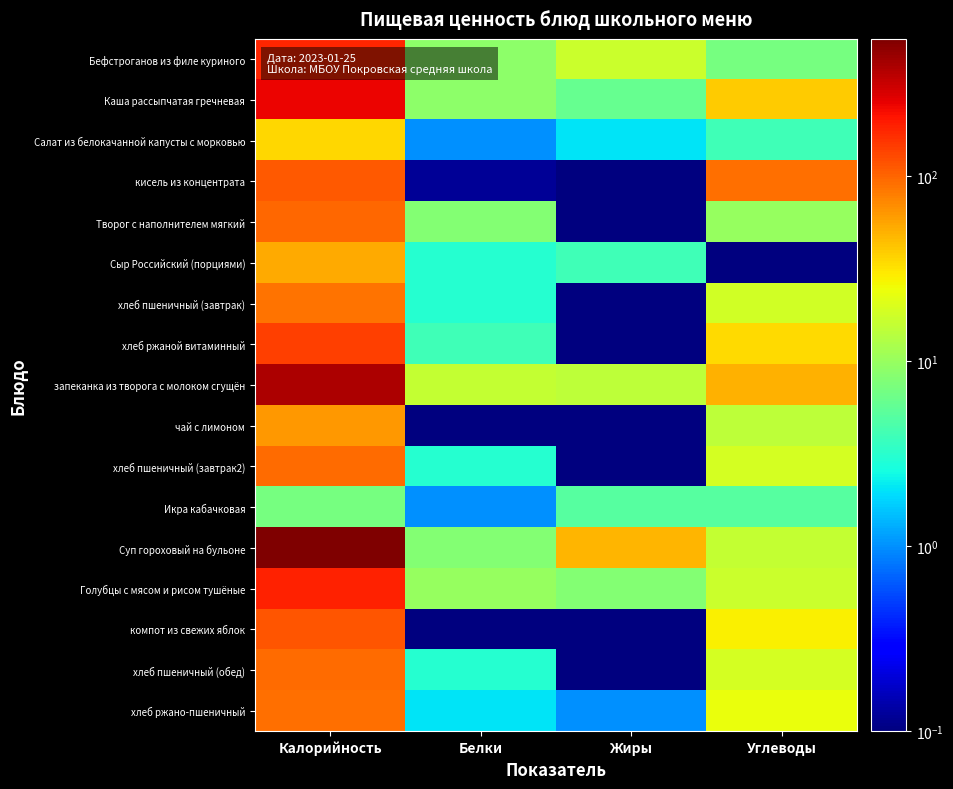

Which series has the widest spread of values?

Суп гороховый на бульоне